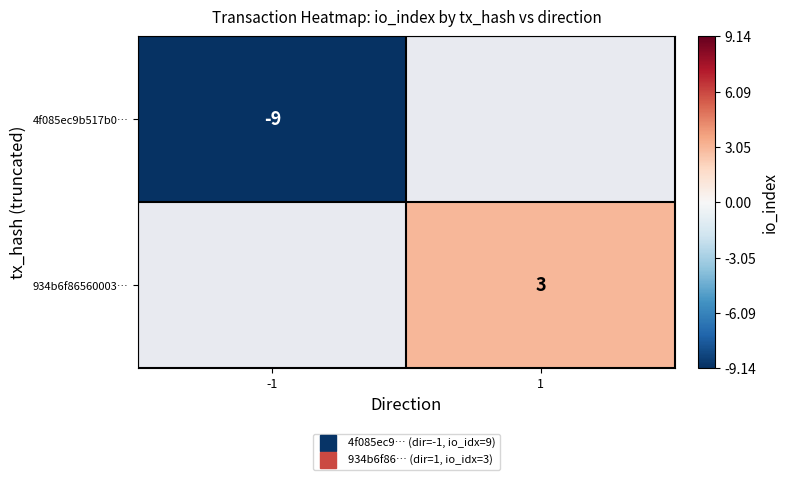

What value does the 934b6f86560003… series have at 1?

3.0